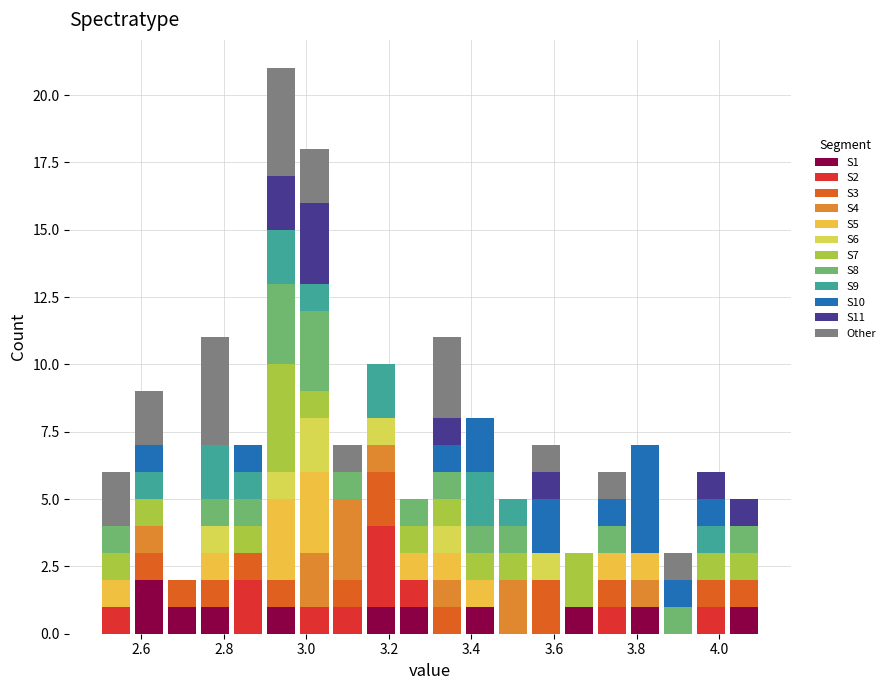

Which range on the x-axis has the tallest stacked bar (by total height)?

2.90 to 2.98